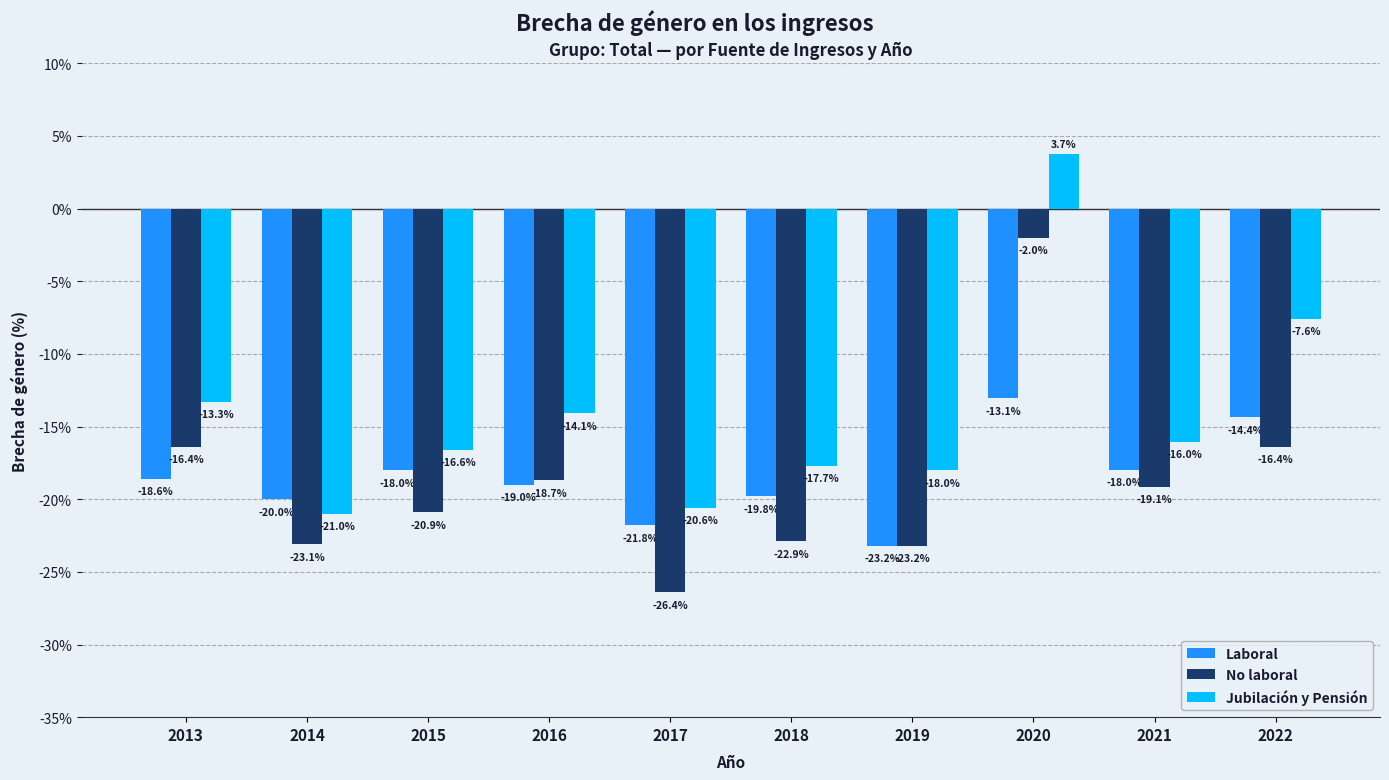

Where does the No laboral series first go above -19?

2013